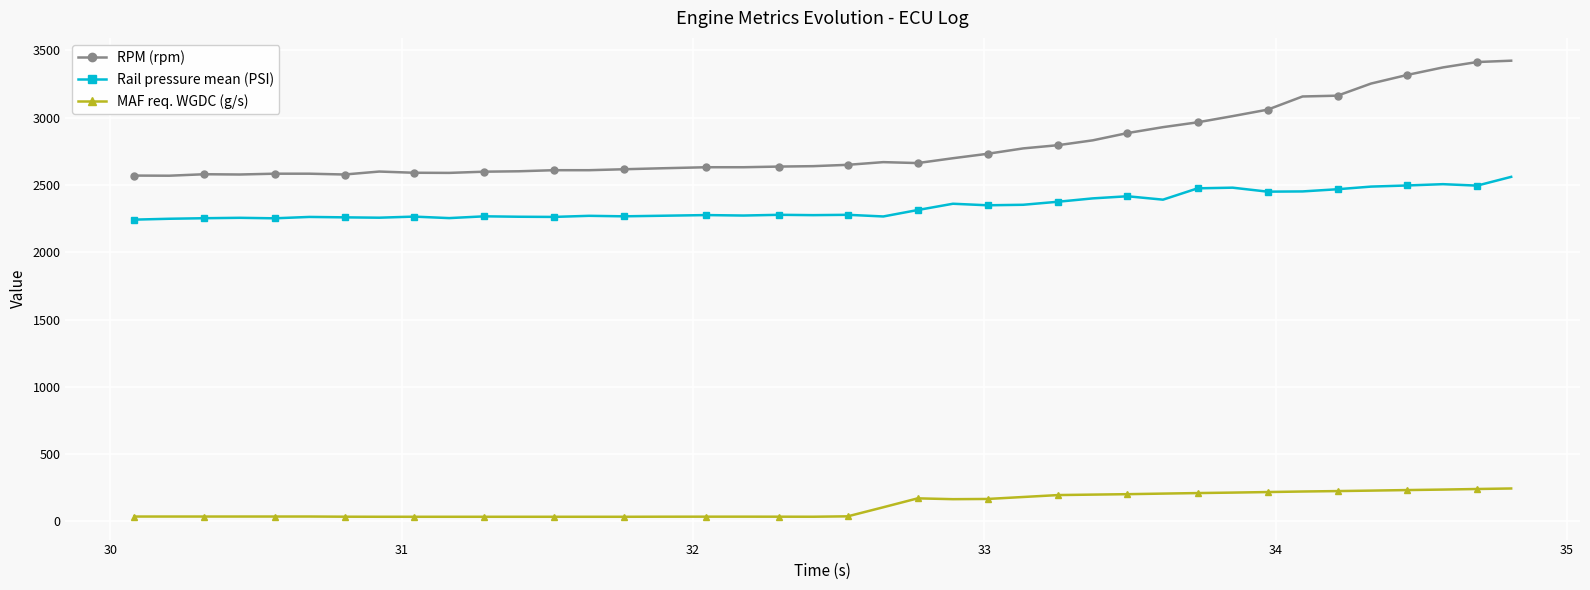

At how many categories does at least one series exceed 638?

40